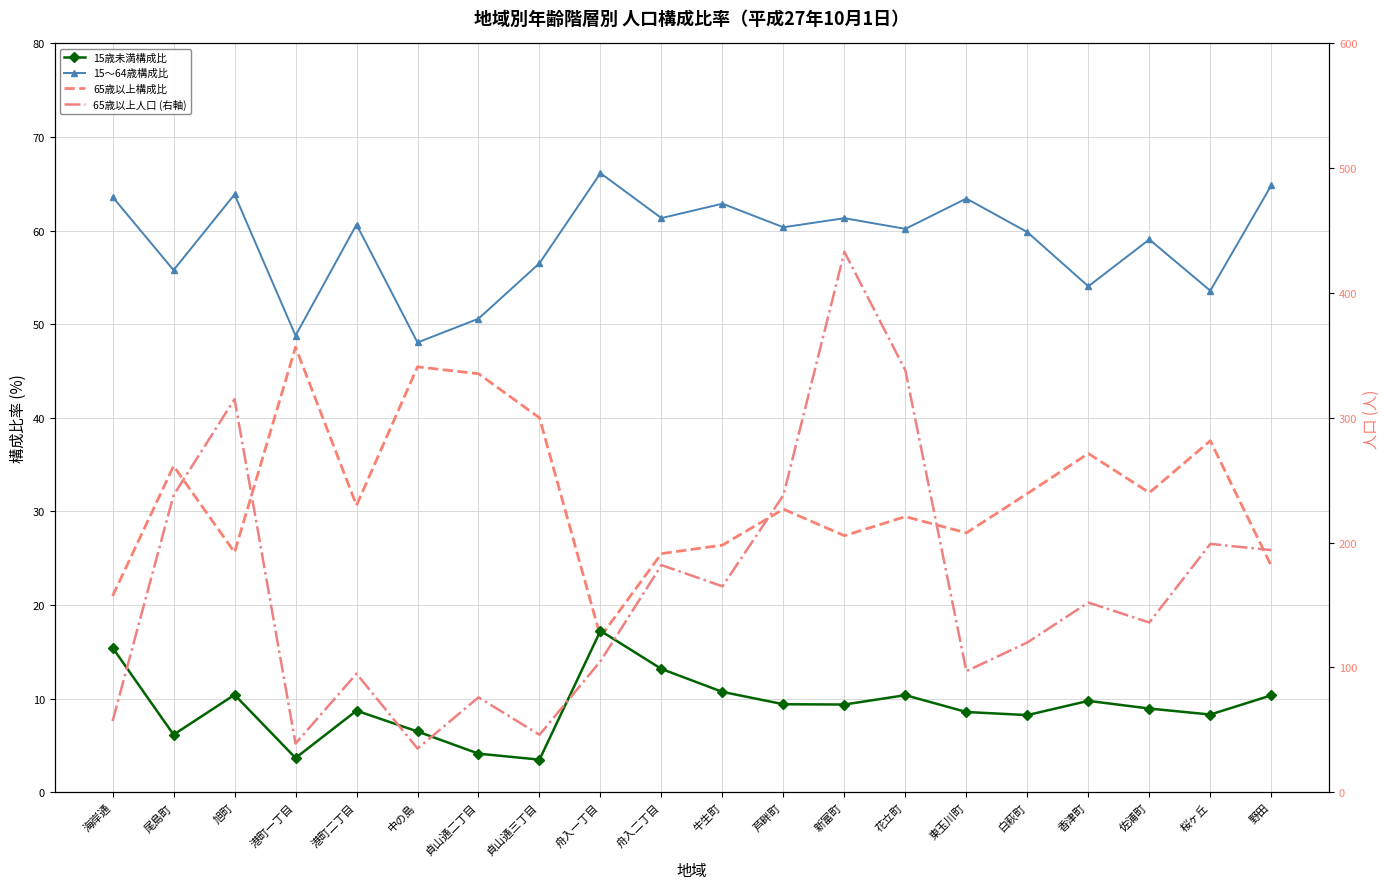

At which label is 15～64歳構成比 closest to 57?

貞山通三丁目